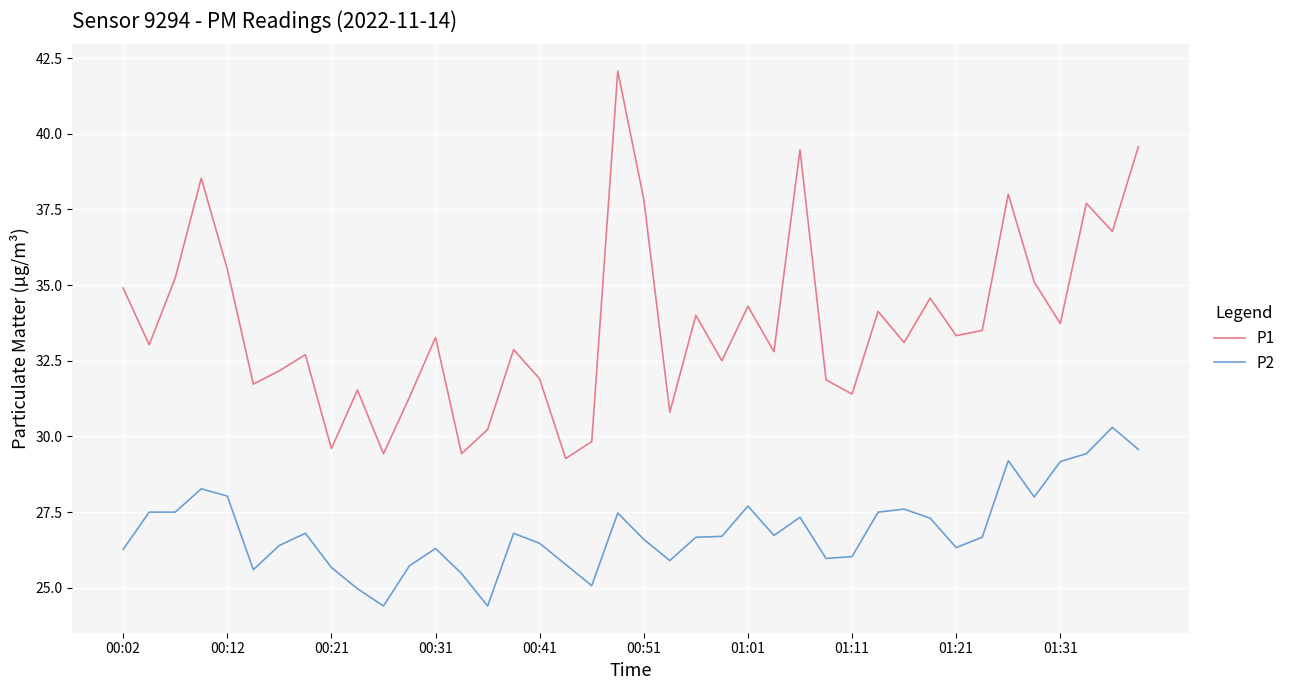

At how many categories does at least one series exceed 31?

33